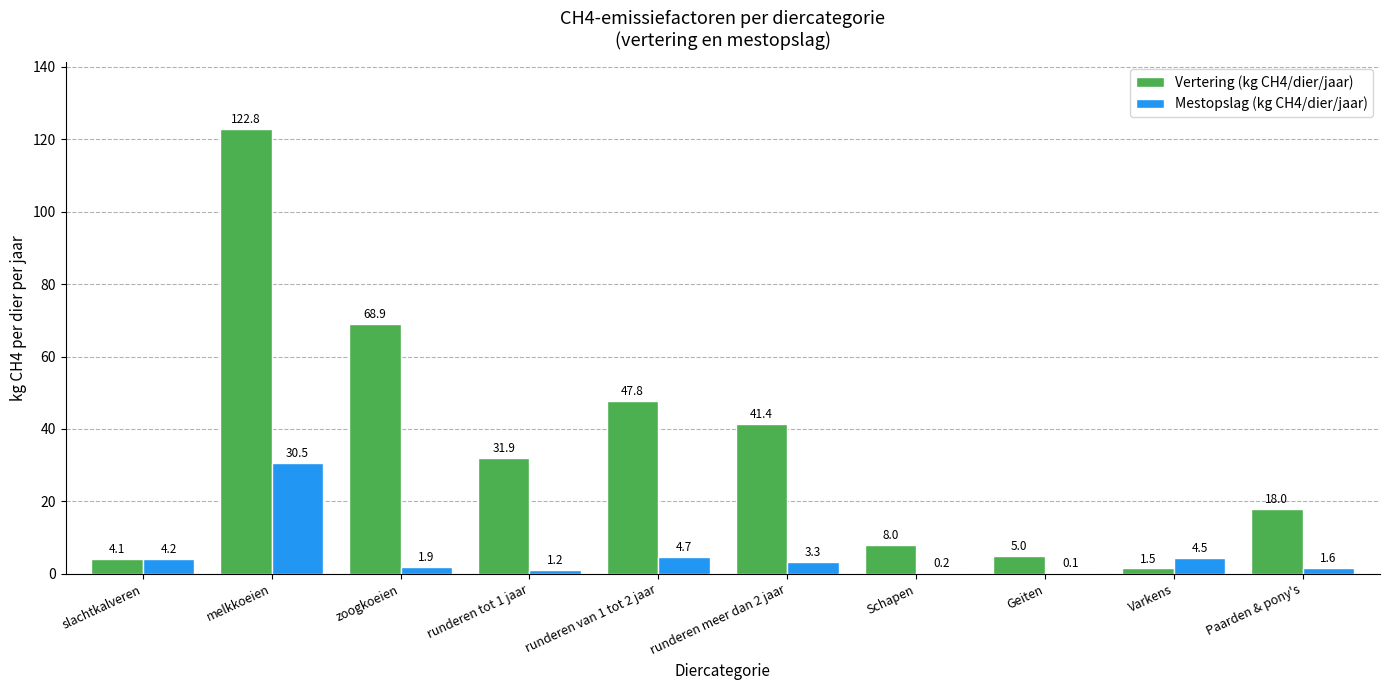

At which category is the sum across all series the highest?

melkkoeien